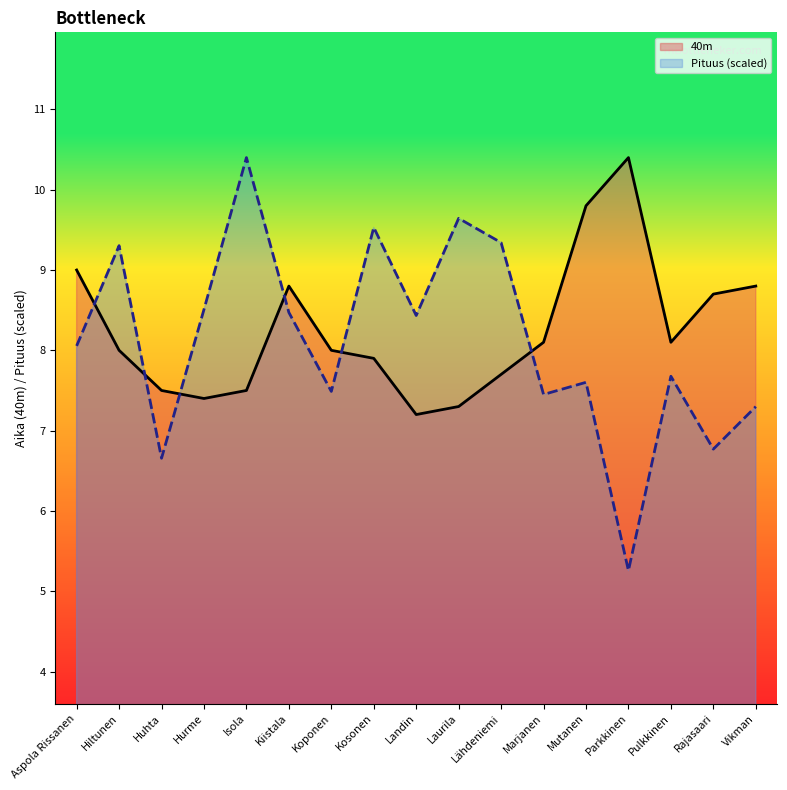

What is the minimum value shown in the chart?

5.3